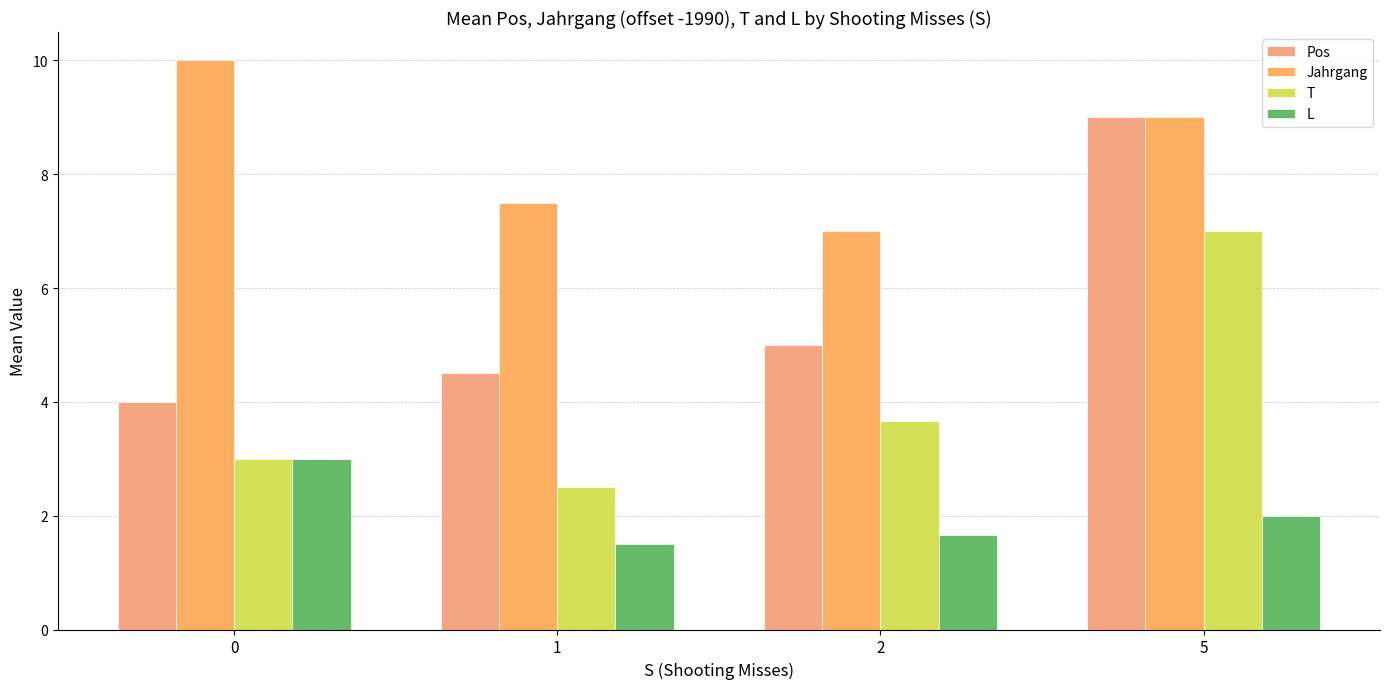

Which series has the largest total across all categories?

Jahrgang